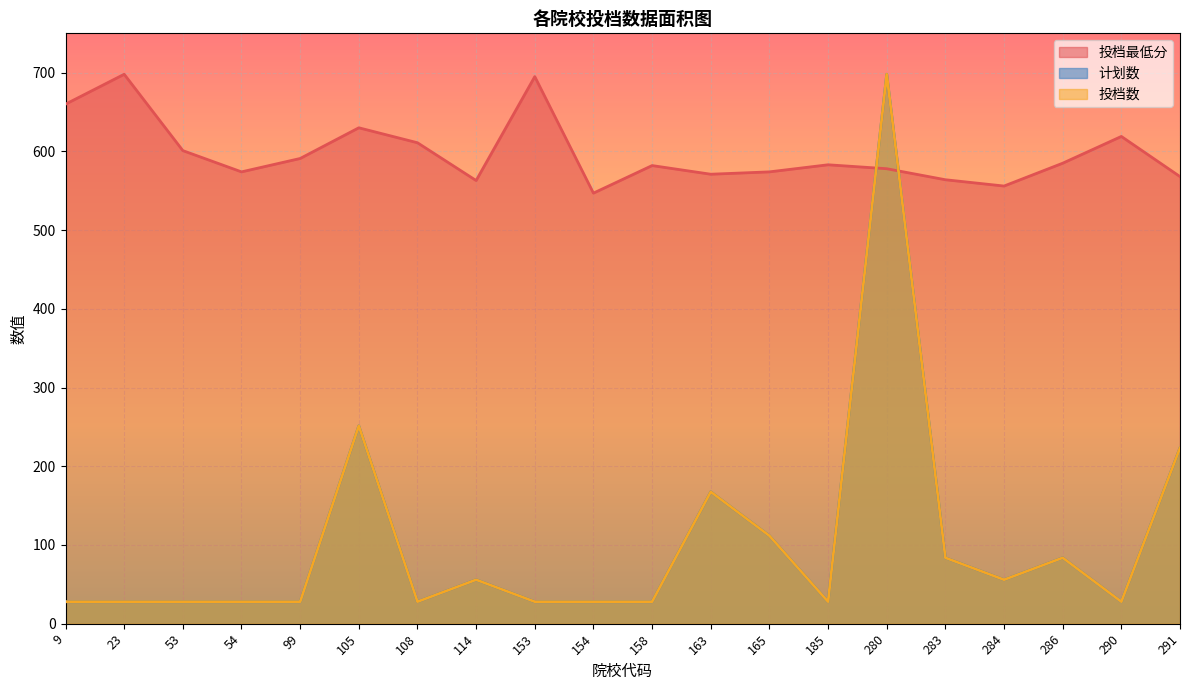

Does the chart display data point markers on the line(s)?

No